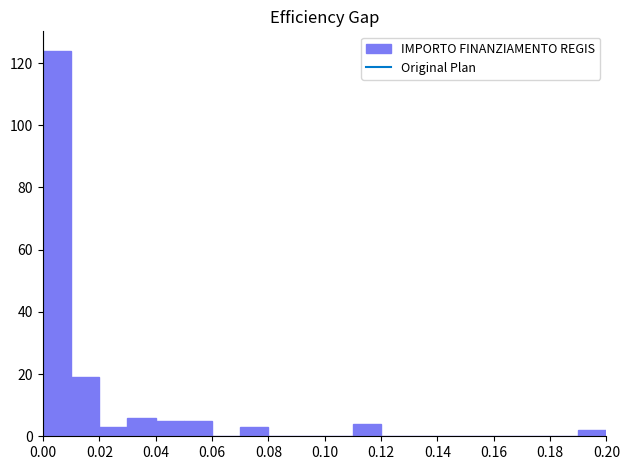

Over which range of the x-axis is the bar tallest?

0.00 to 0.01